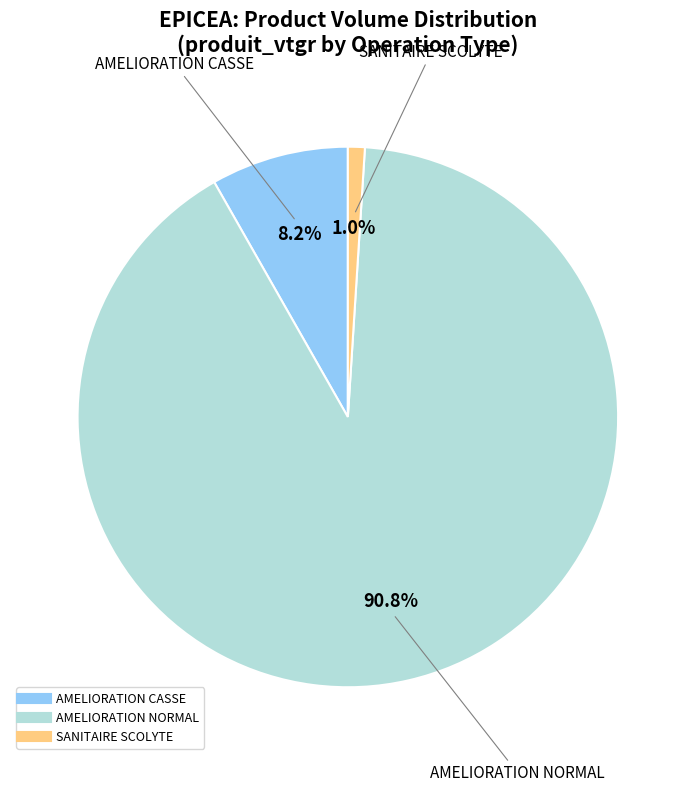

Is there any slice that represents more than half of the pie?

Yes